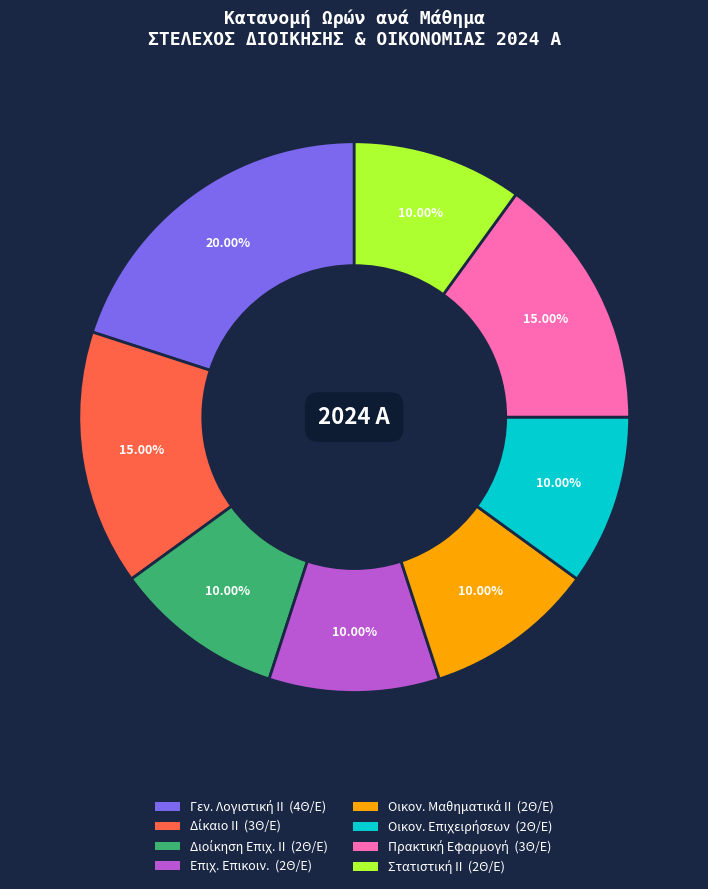

Is there any slice that represents more than half of the pie?

No